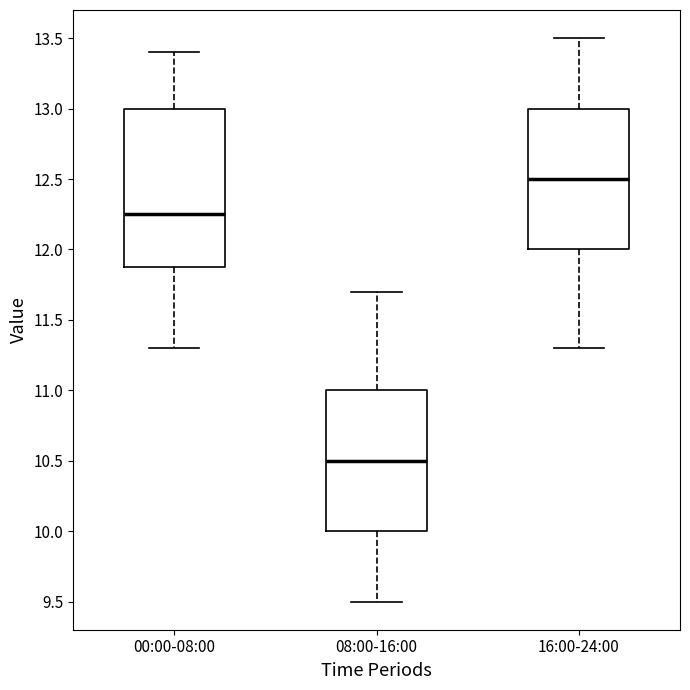

Which box has the highest median line?

16:00-24:00